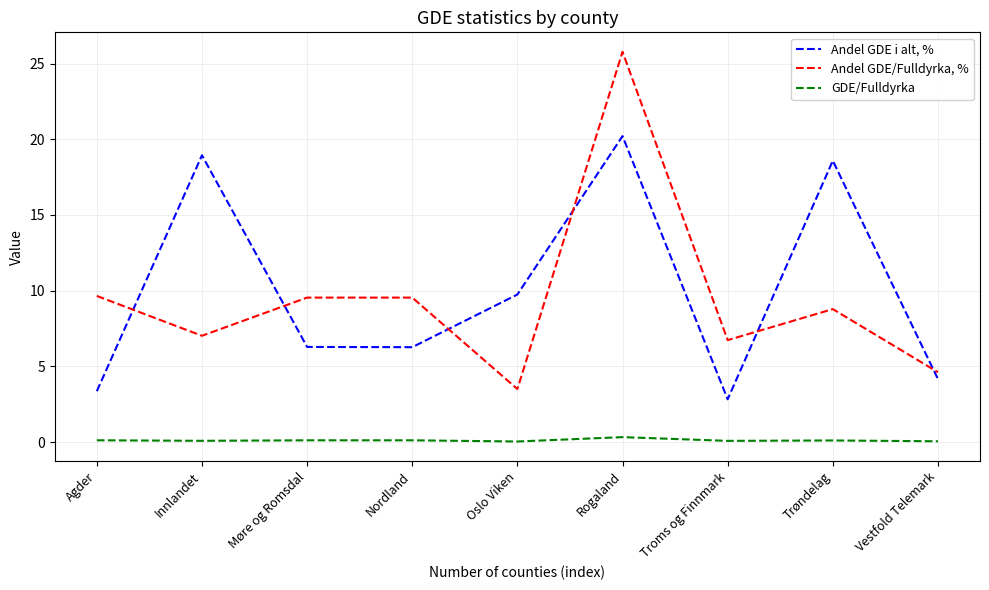

At which category is the sum across all series the highest?

Rogaland